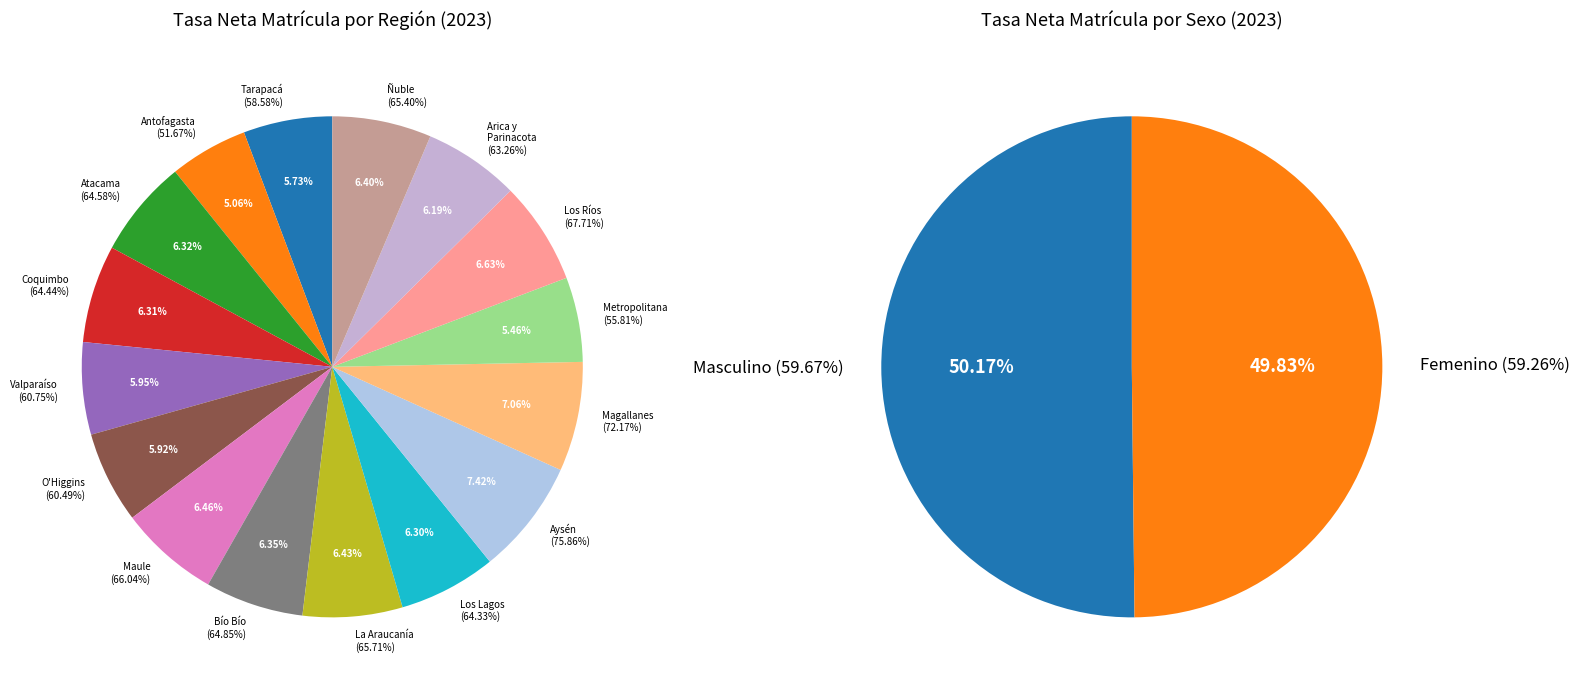

How many slices are in this pie chart?

16